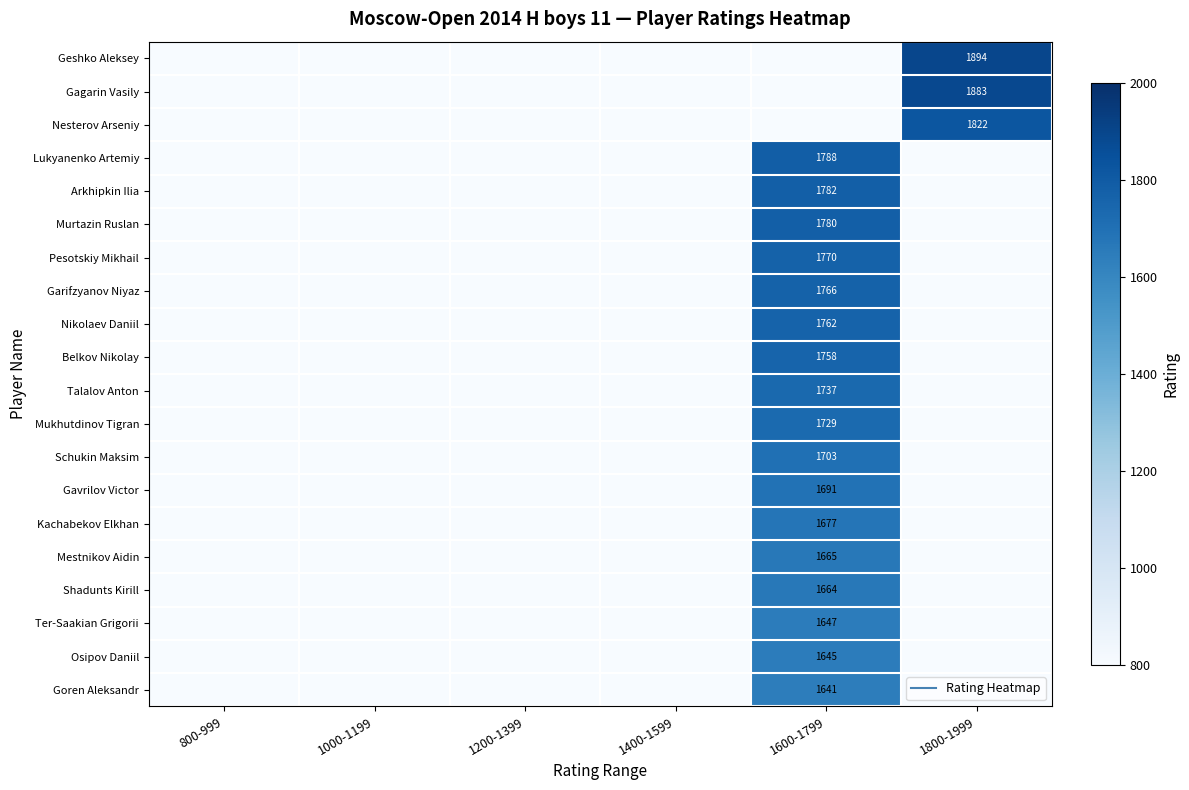

How many categories are shown in the chart?

6